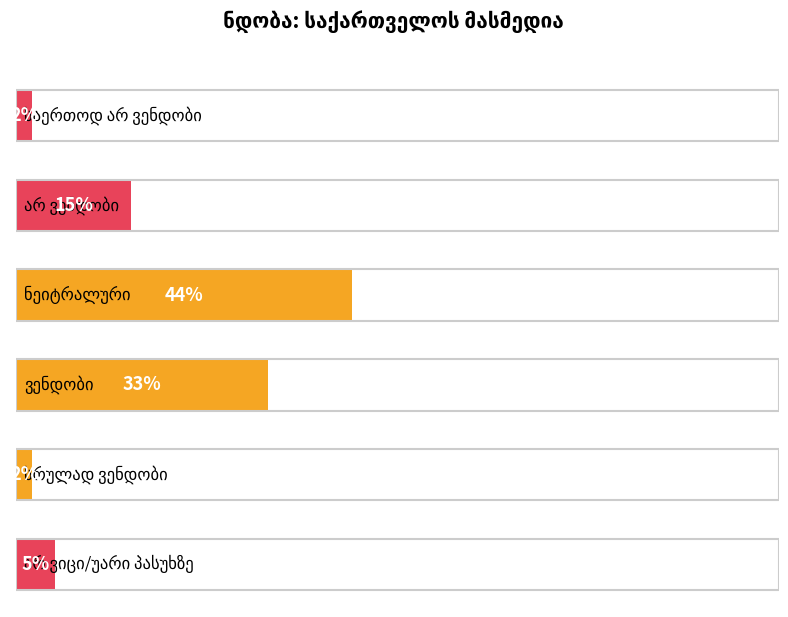

What is the sum of all values?

101